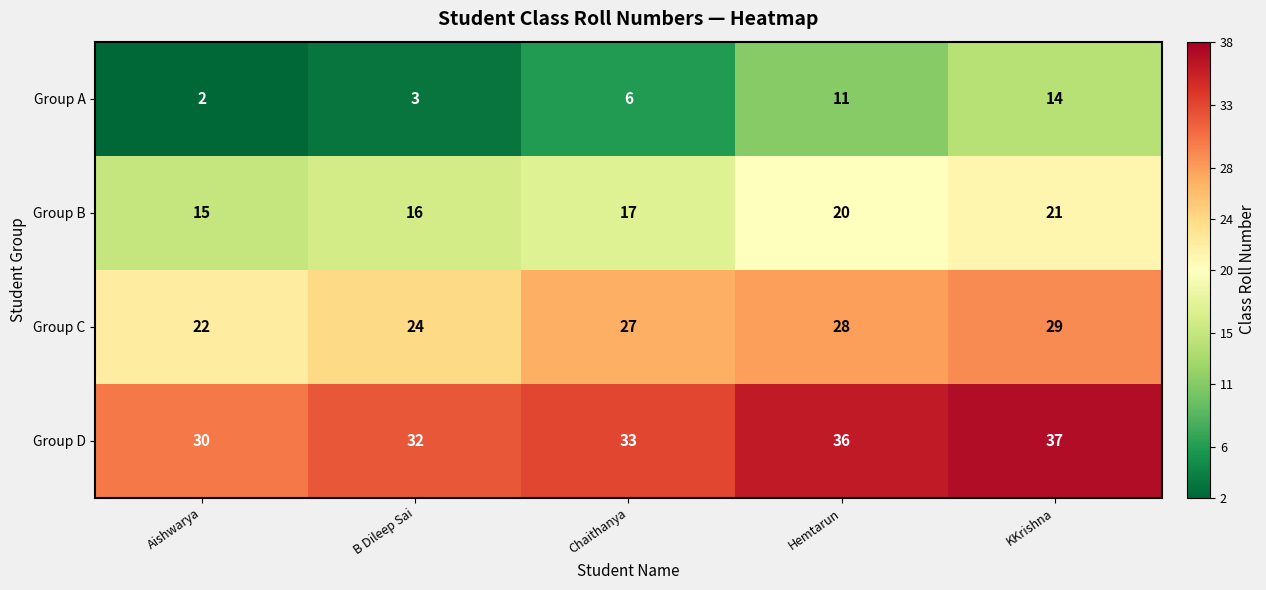

Which series has the largest range (max minus min)?

Group A